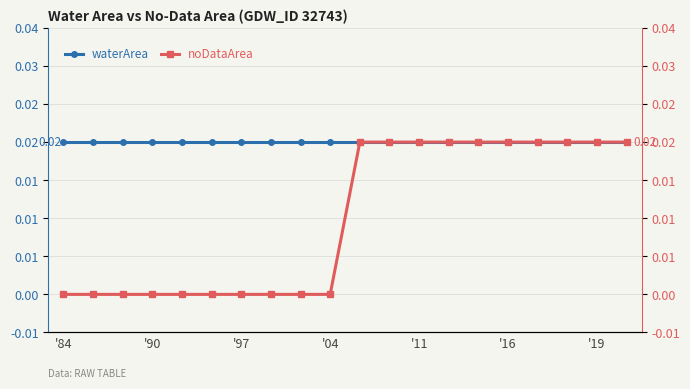

Is the value of noDataArea at '11 greater than the value of waterArea at 18?

No